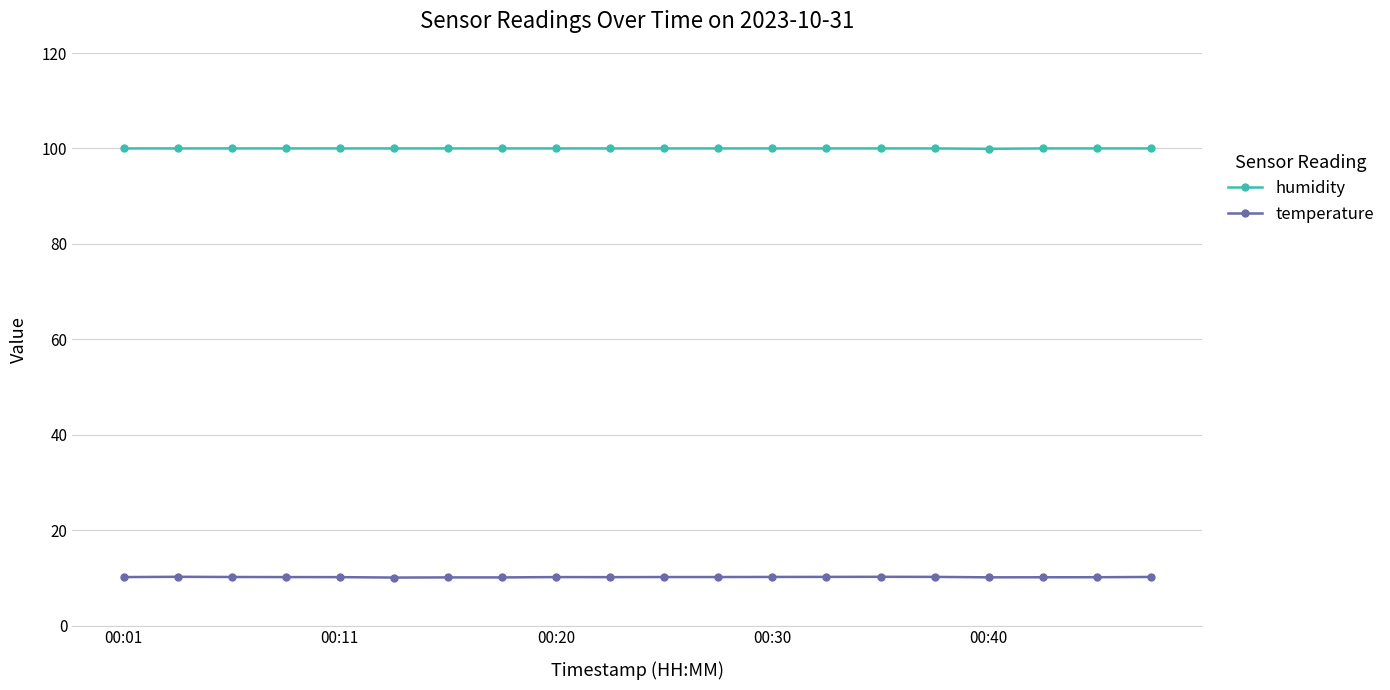

What is the value of the temperature point at the 15th from the left?

10.2